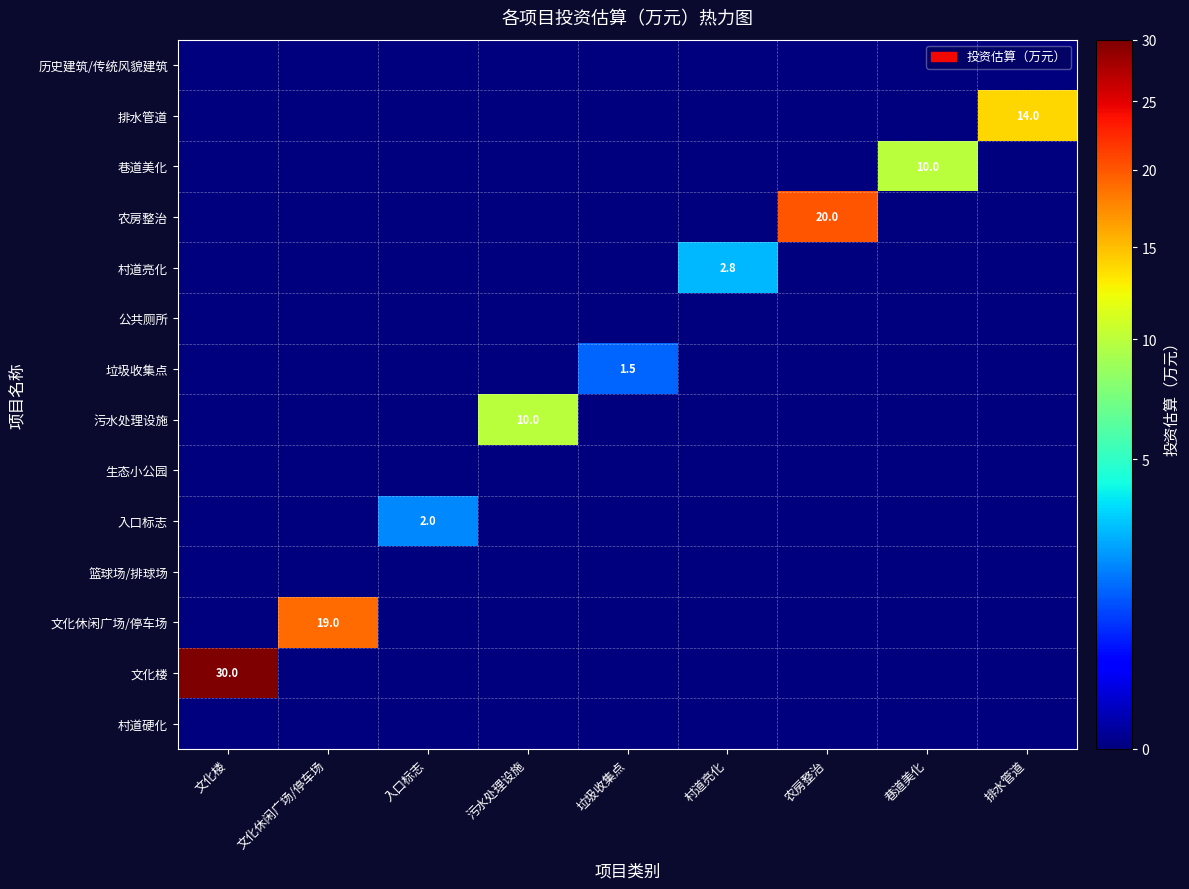

Is it true that 排水管道 equals 14.0 at 排水管道?

True